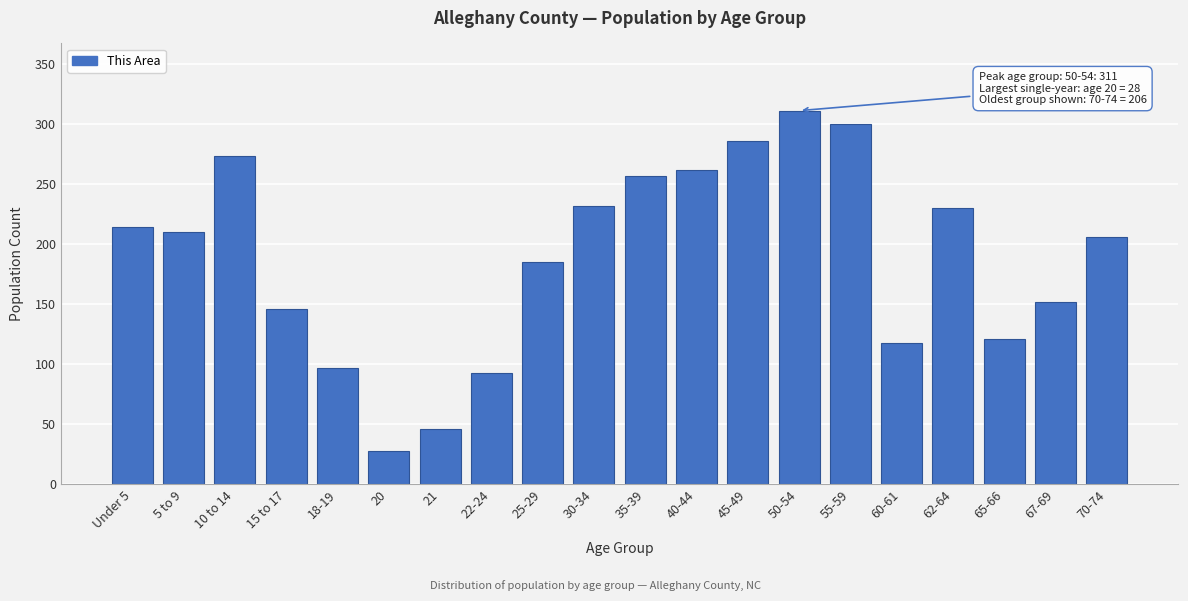

Reading left to right, transcribe all the data shown in this chart.

214	210	273	146	97	28	46	93	185	232	257	262	286	311	300	118	230	121	152	206